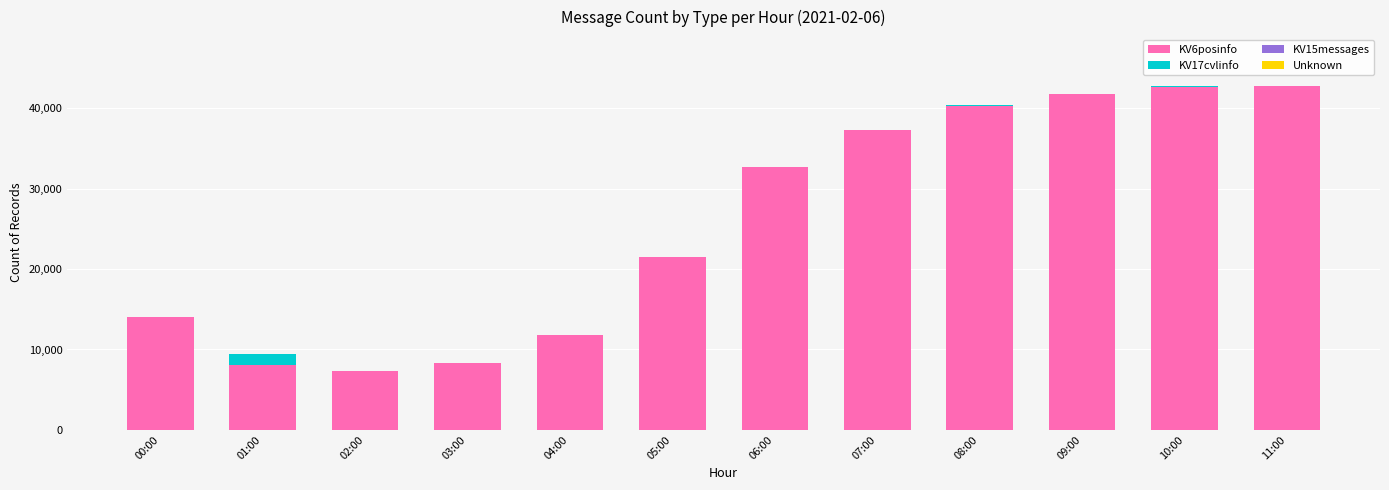

Is it true that KV6posinfo equals 11874 at 05:00?

False